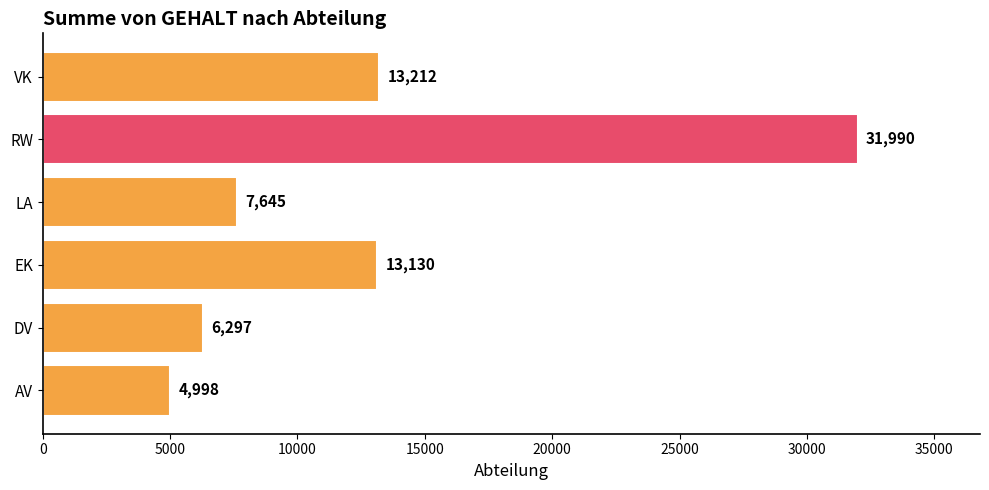

How many categories are shown in the chart?

6